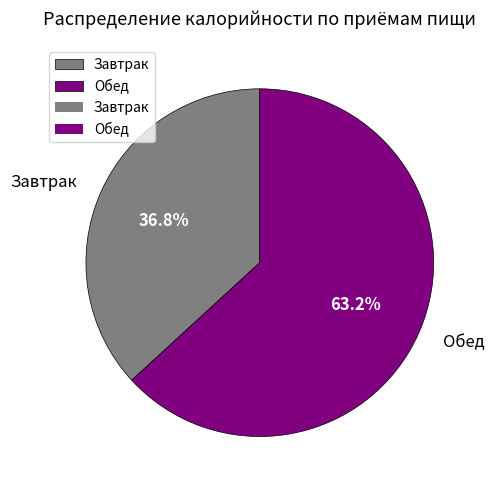

Which category has the biggest portion of the pie?

Обед